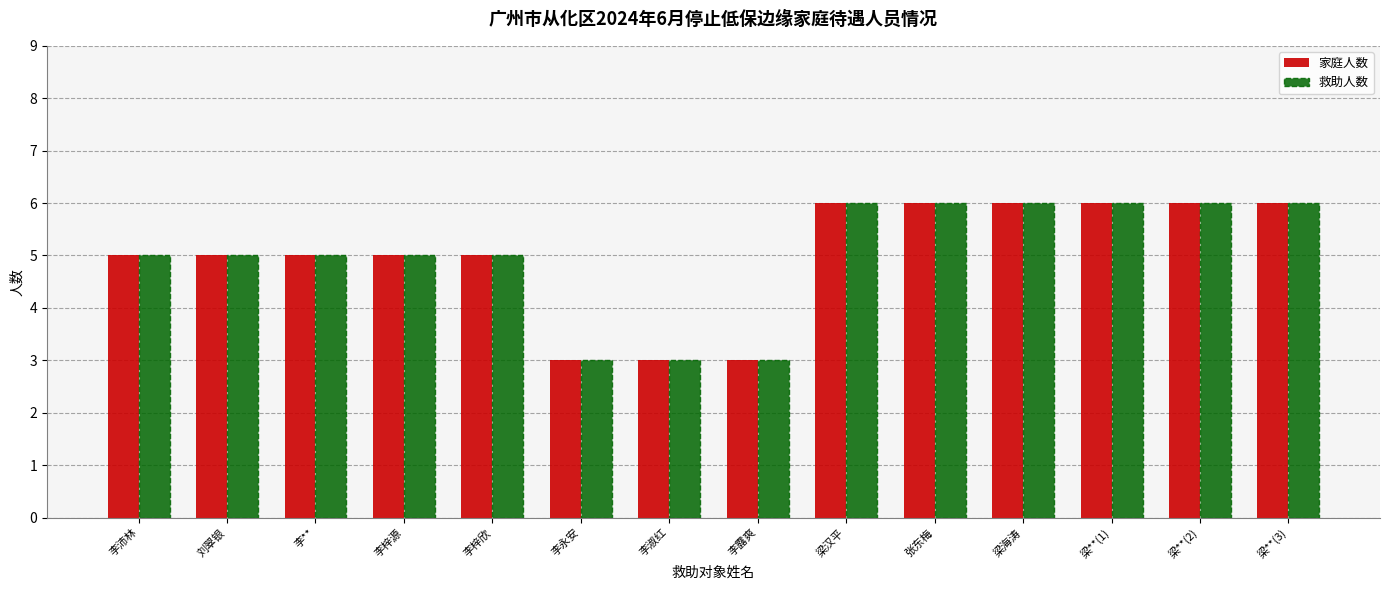

Count the number of data series in this chart.

2